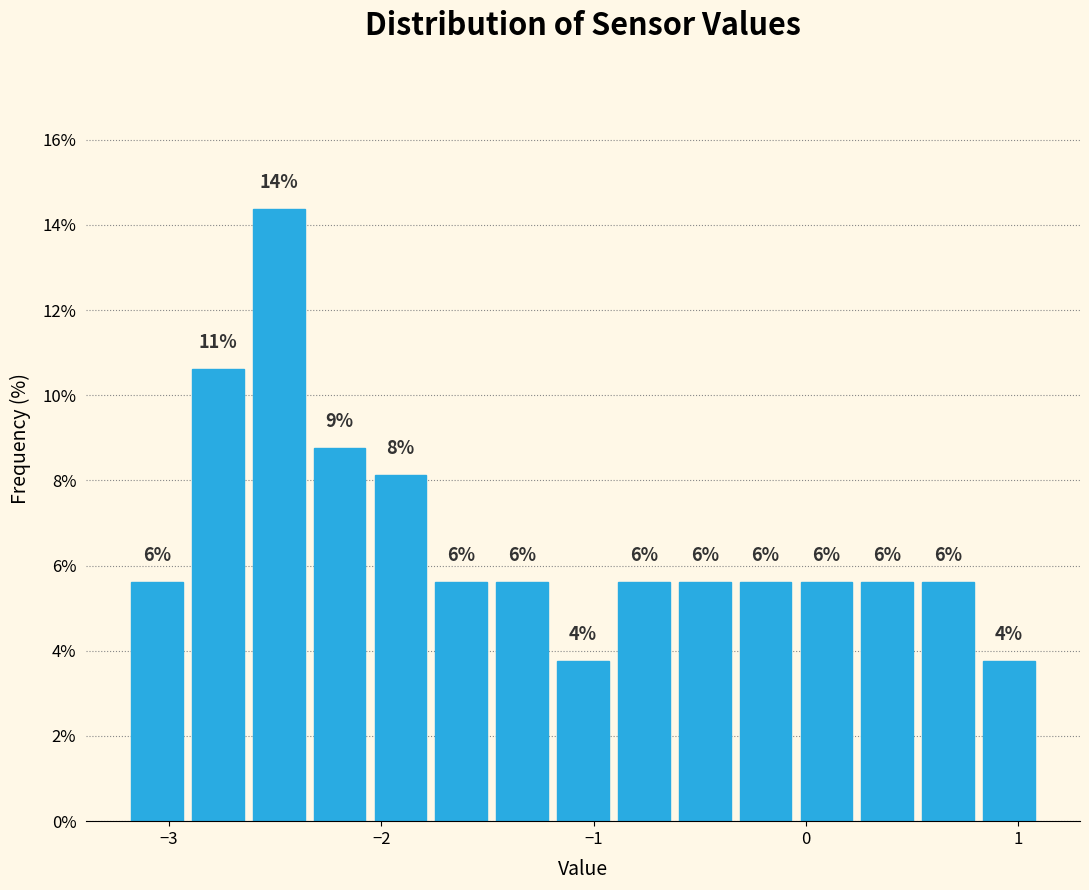

Read against the x-axis, roughly where is the centre of the tallest bar?

-2.5